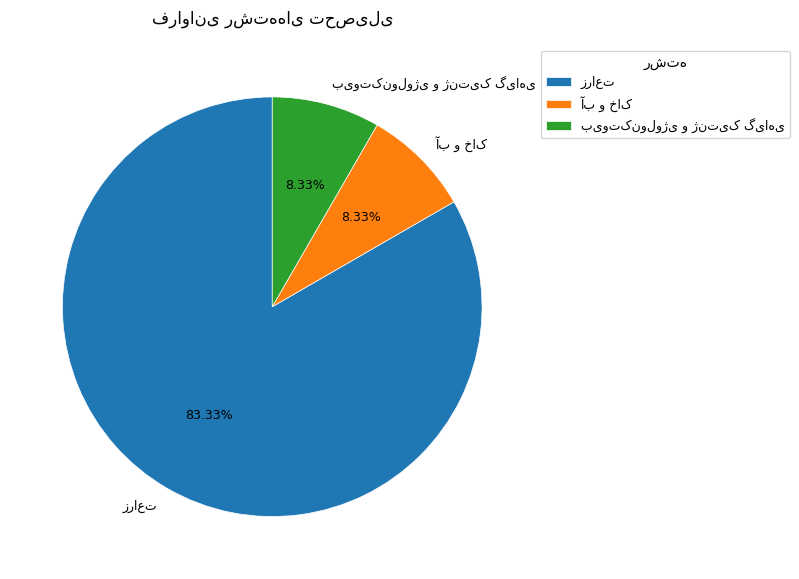

To the nearest percent, what is the difference between the largest and smallest slice percentages?

75%